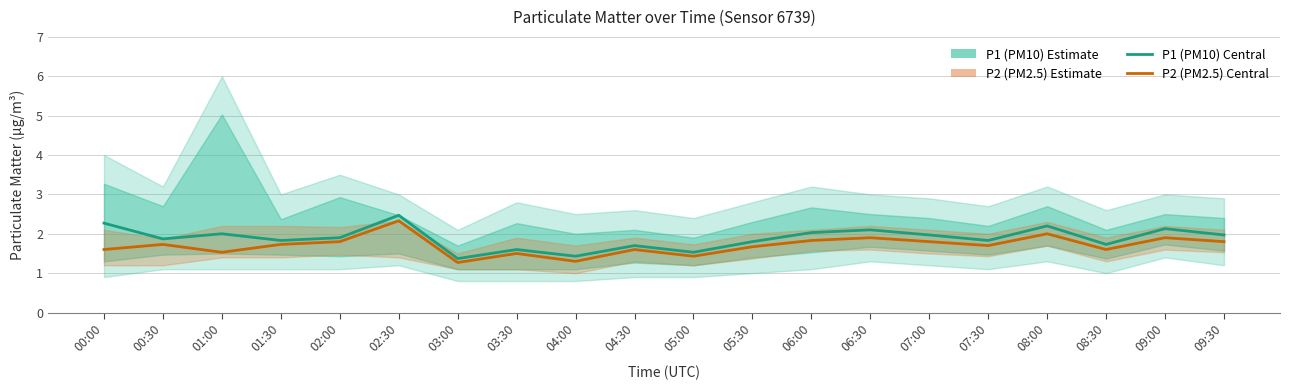

Rank the series by their average value, from lowest to highest.

P2 (PM2.5 Estimate), P1 (PM10 Estimate)